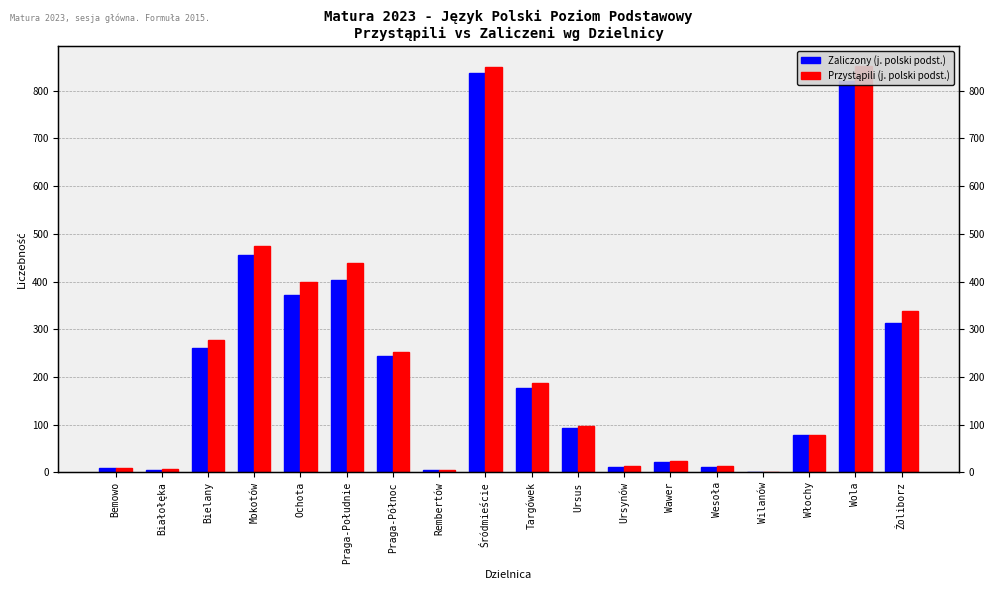

Where is Przystąpili (j. polski podst.) nearest to the value 426?

Praga-Południe